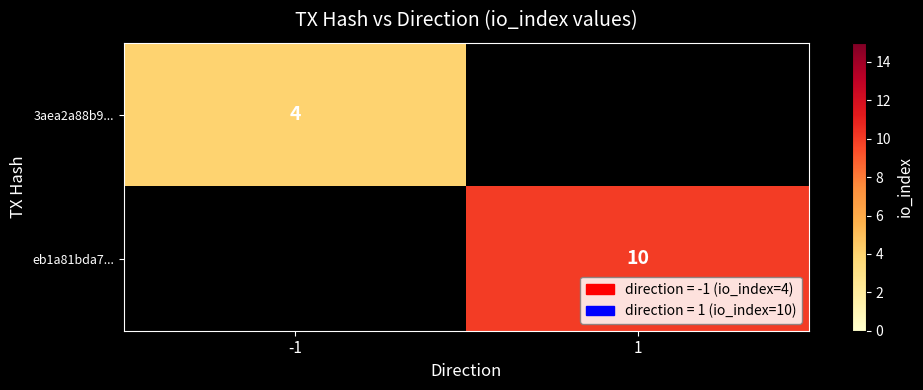

True or false: eb1a81bda7... has a value of 10 at 1.

True